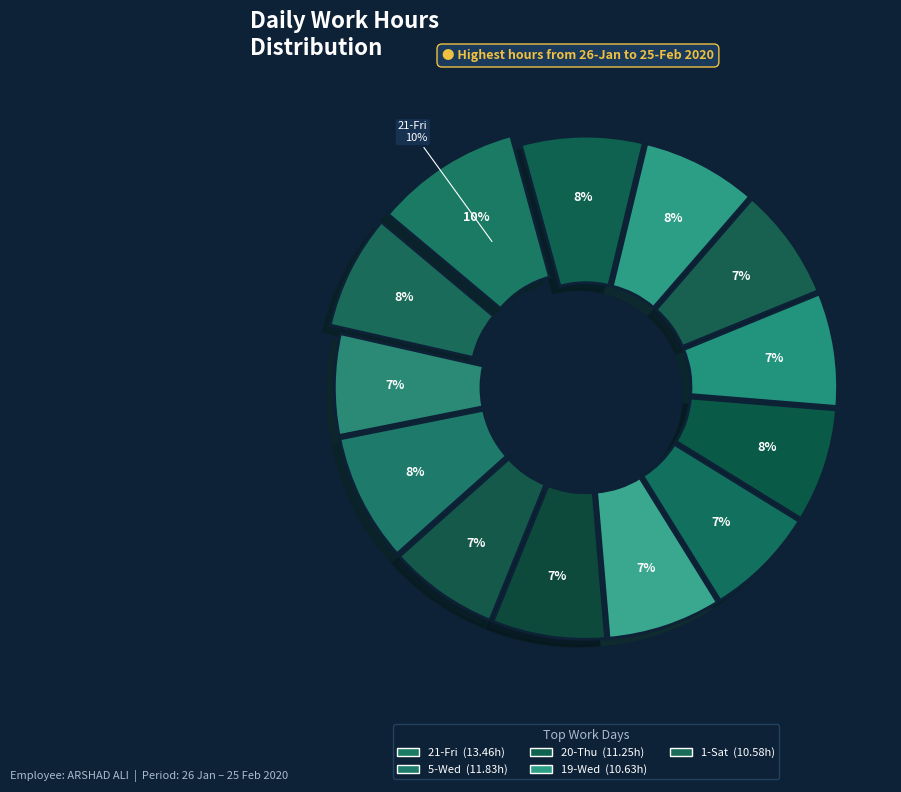

What percentage is the 14-Fri slice, to the nearest percent?

8%